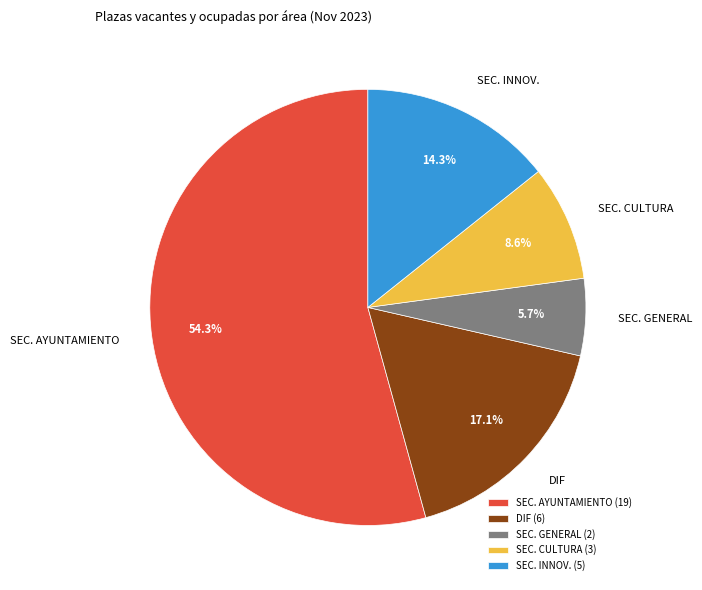

Does SEC. INNOV. represent more than half of the total?

No